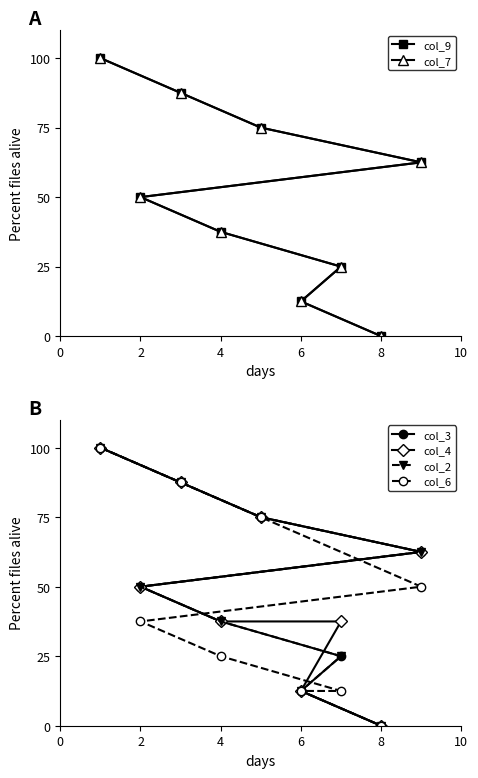

What is the label of the 5th point from the right?

2